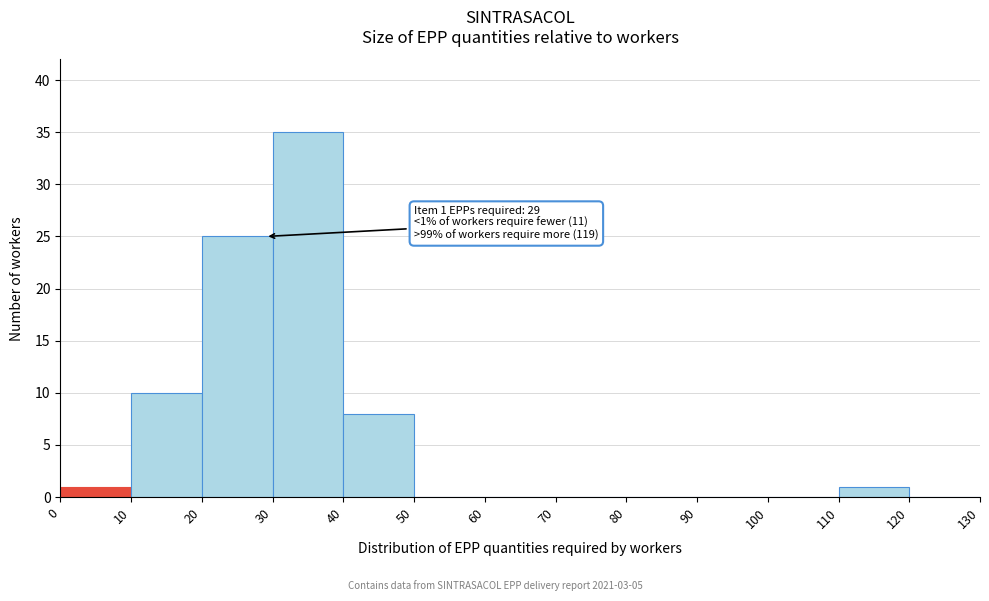

Over which range of the x-axis is the bar tallest?

30 to 40